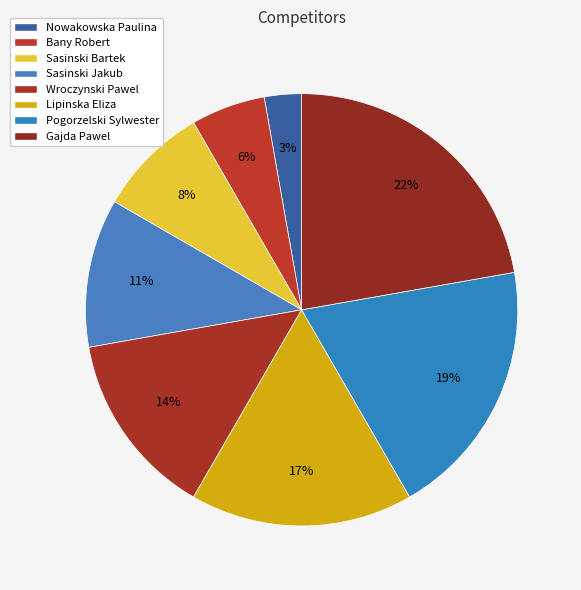

To the nearest percent, what is the difference between the Wroczynski Pawel and Lipinska Eliza slice percentages?

3%